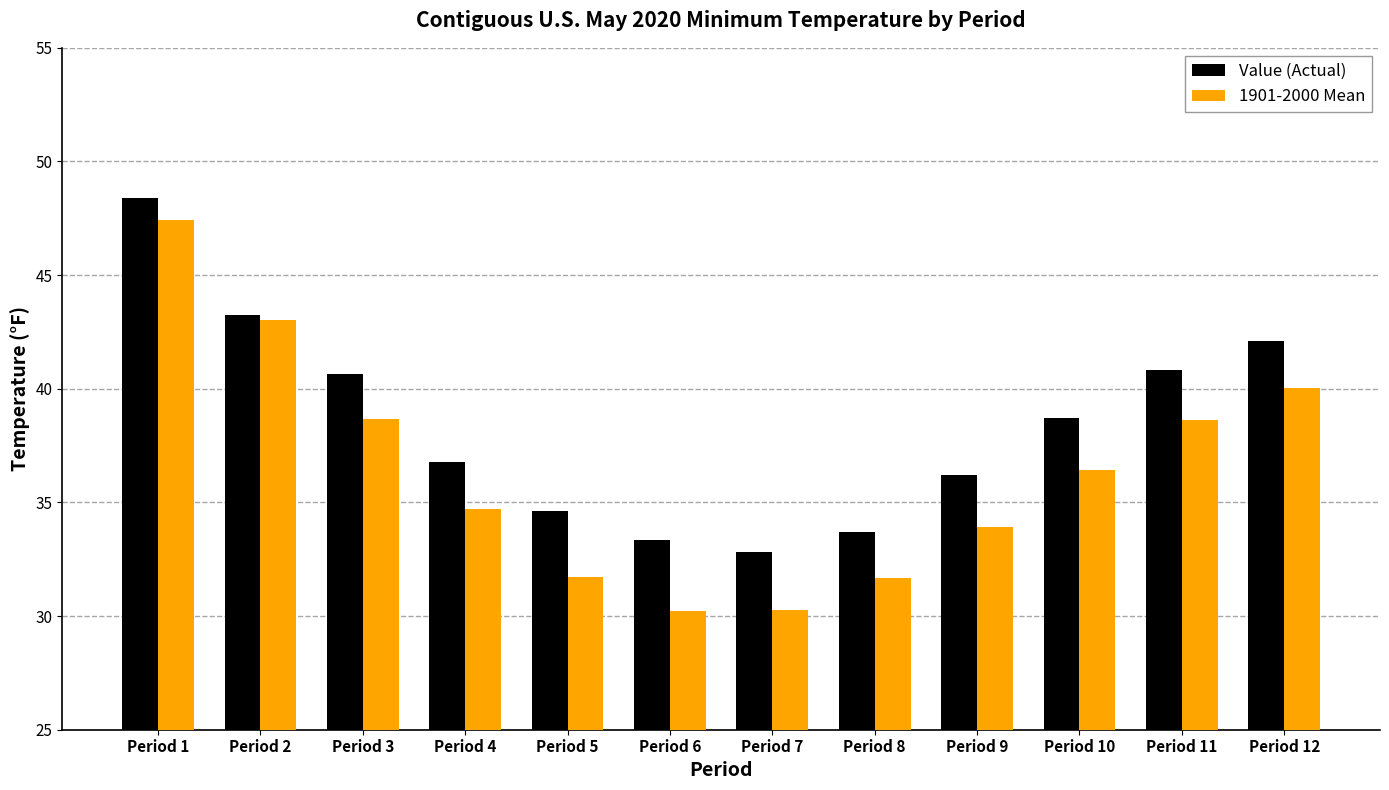

Where does the 1901-2000 Mean series first go above 36?

Period 1